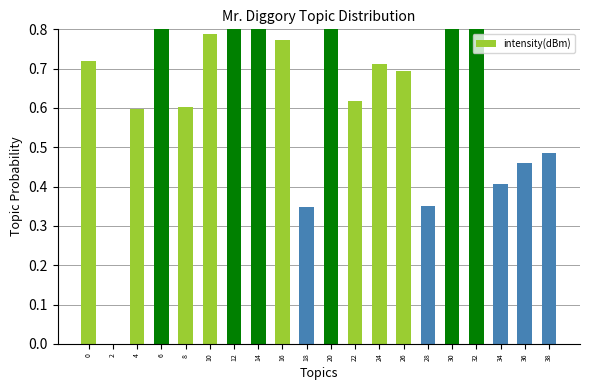

The value at 36 is 0.8. True or false?

False